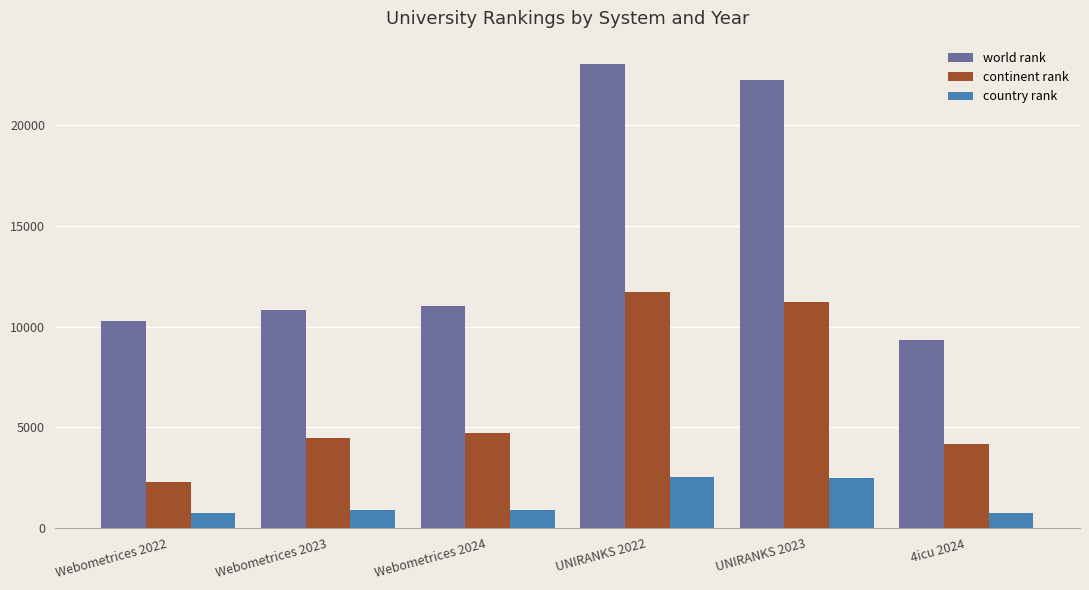

At which category is the sum across all series the highest?

UNIRANKS 2022